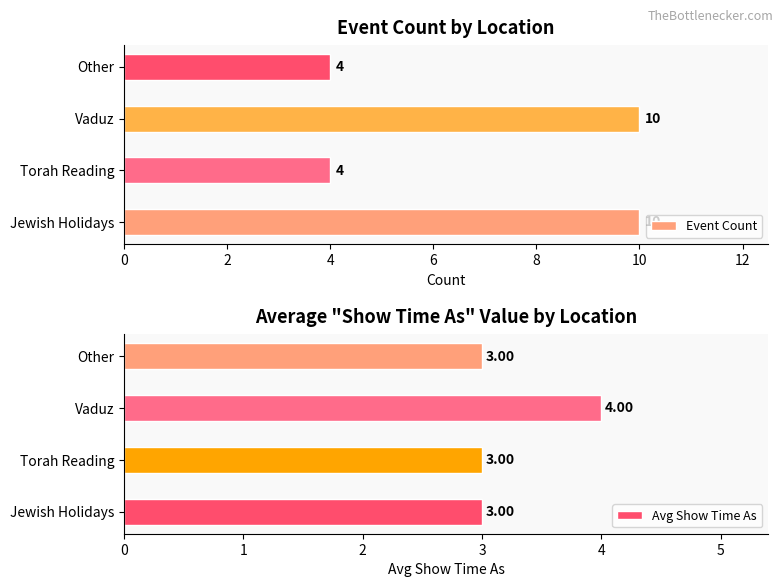

Rank the series by their average value, from highest to lowest.

Event Count, Avg Show Time As